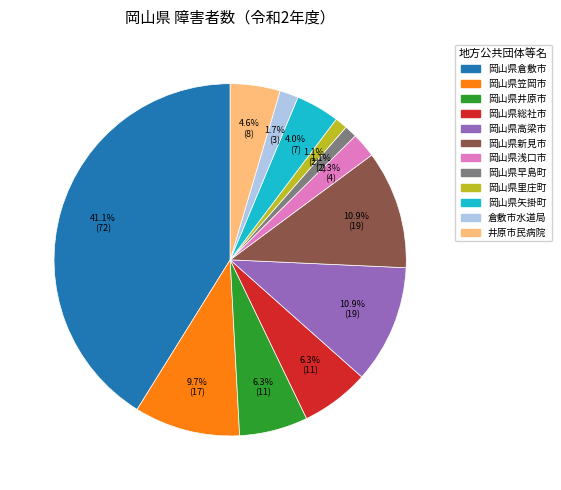

Between 岡山県笠岡市 and 岡山県里庄町, which is larger?

岡山県笠岡市